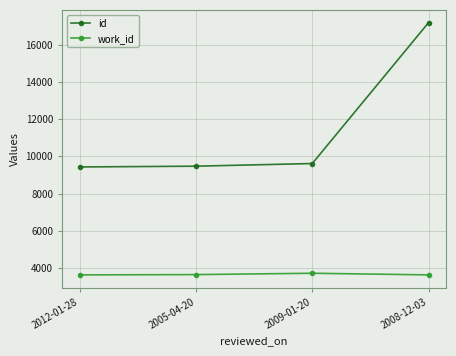

Which category has the highest value in the id series?

2008-12-03